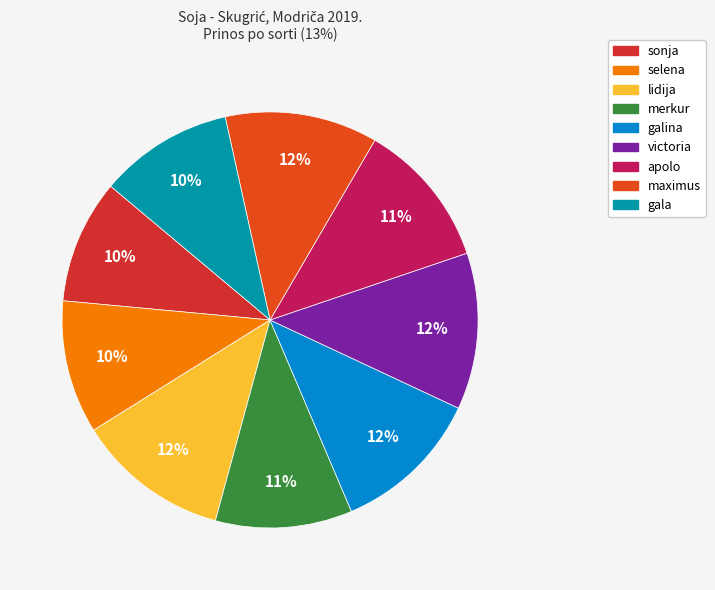

Is it true that victoria is 12% of the pie?

True